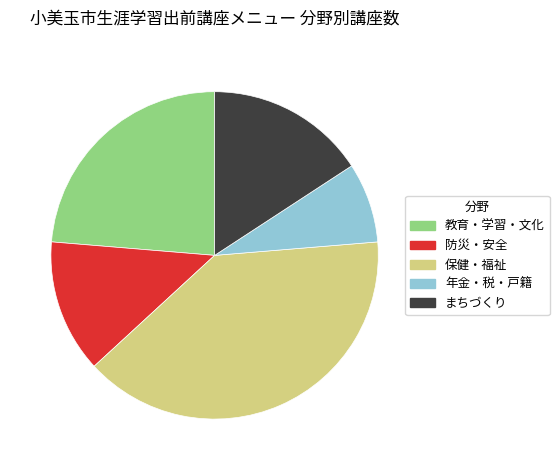

Rank the categories by value from lowest to highest.

年金・税・戸籍, 防災・安全, まちづくり, 教育・学習・文化, 保健・福祉